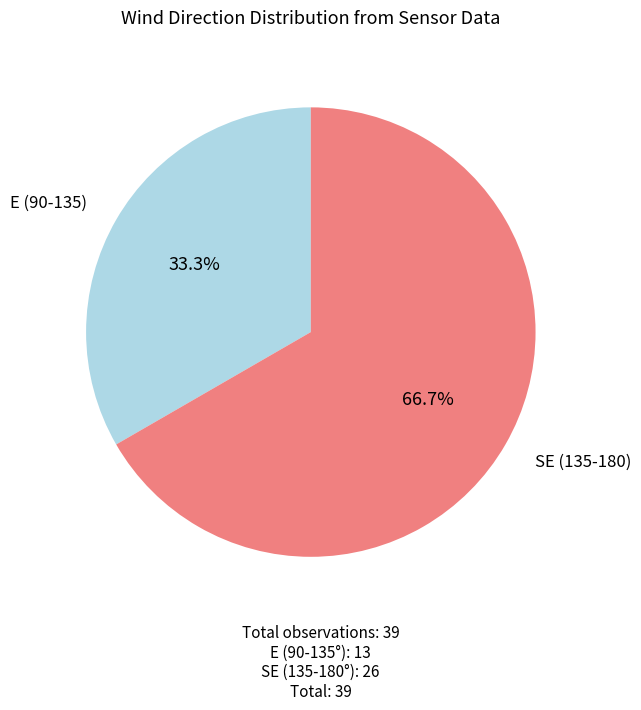

Is there any slice that represents more than half of the pie?

Yes